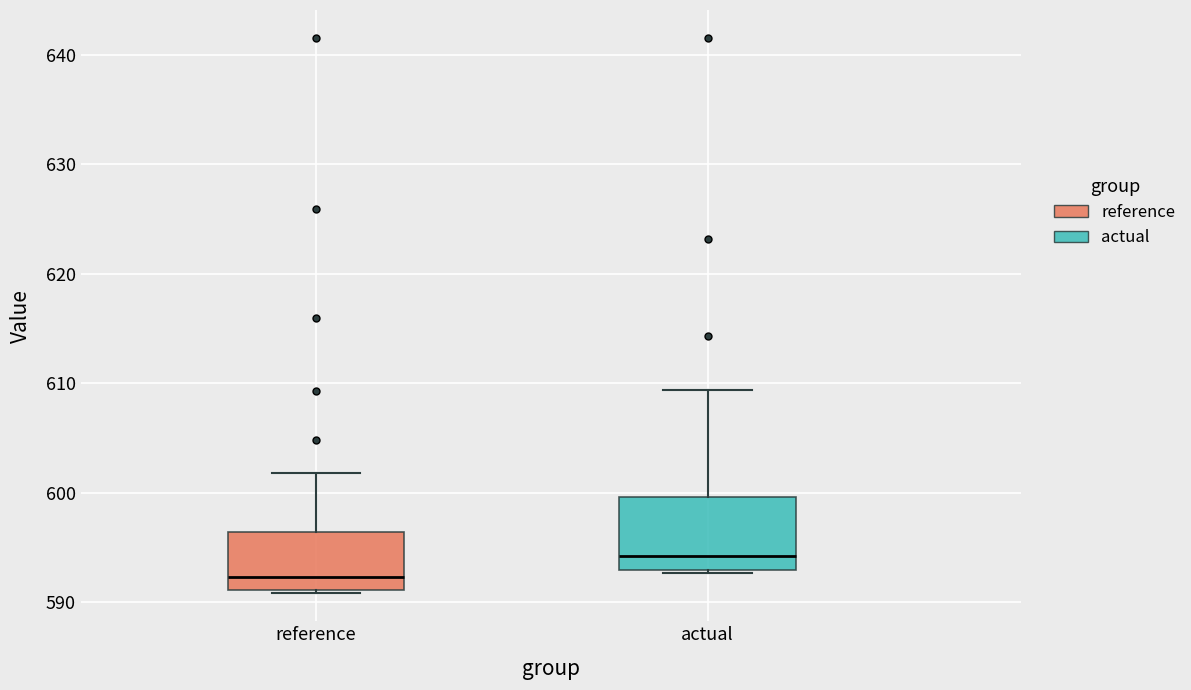

Reading left to right, read every box against the y-axis: the position of its median line, the range the box covers, and the ends of its whiskers. The values are not printed on the chart, so give them approximately, as read against the axis.

reference: median 592, box 591 to 596, whiskers 591 (just below the box's lower edge) to 602
actual: median 594, box 593 to 600, whiskers 593 to 609